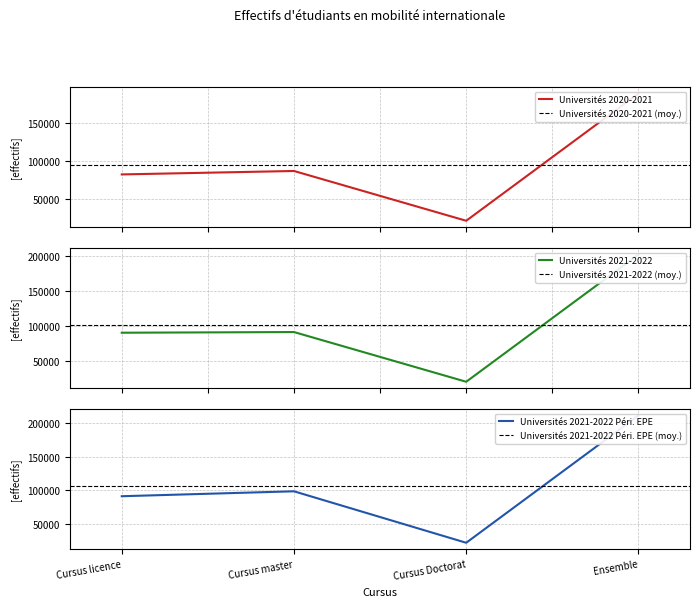

What is the value of the Universités 2021-2022 Péri. EPE point at the 3rd from the left?

21798